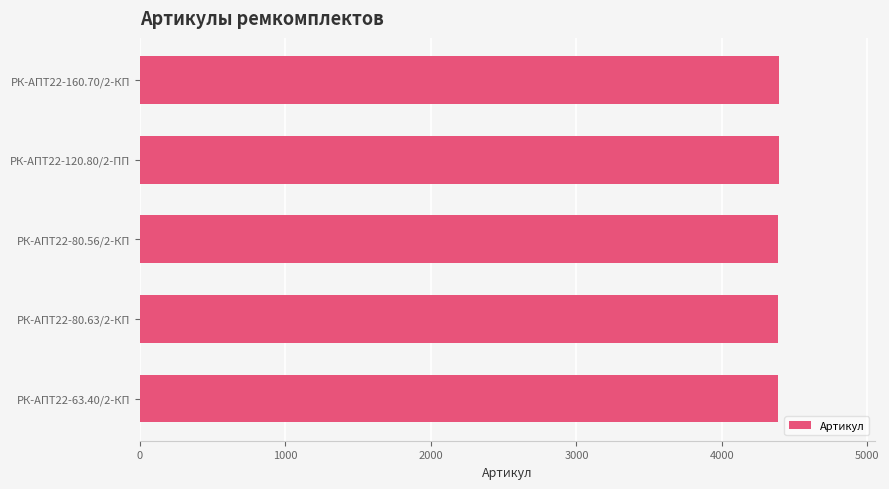

What is the sum of all values?

21945